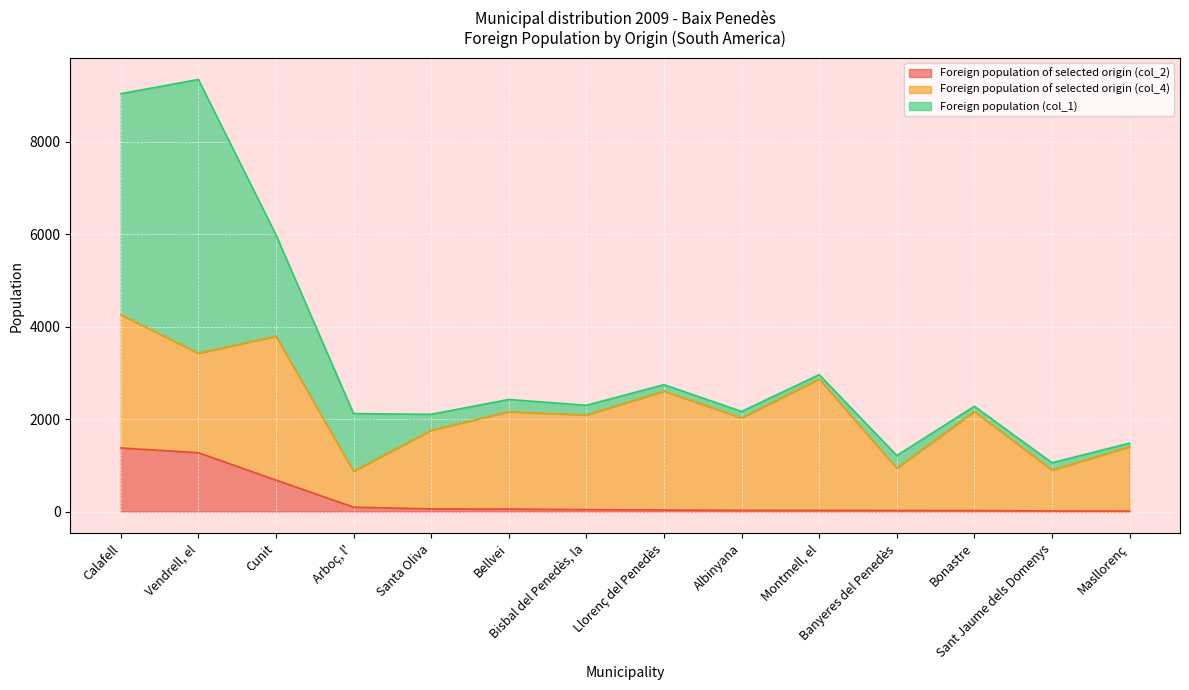

Where does the Foreign population of selected origin (col_2) series first go above 43?

Calafell